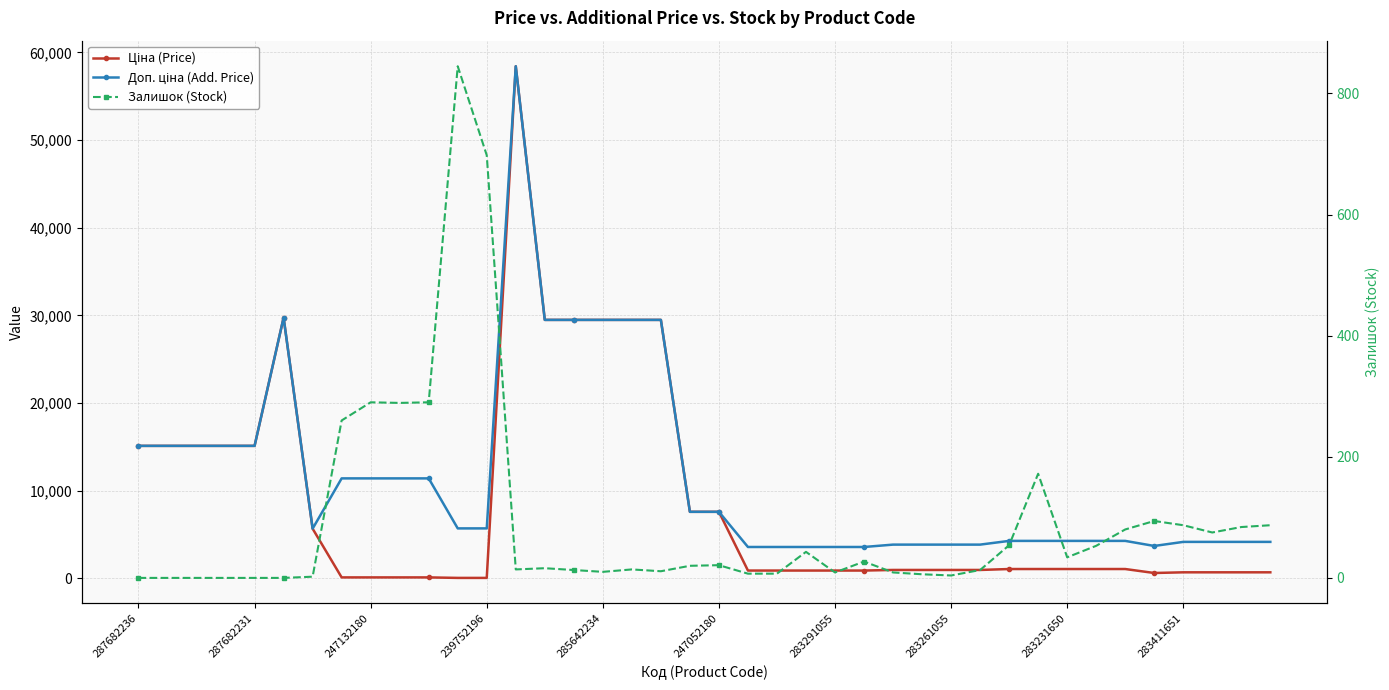

Which category has the lowest value across all series?

287682236